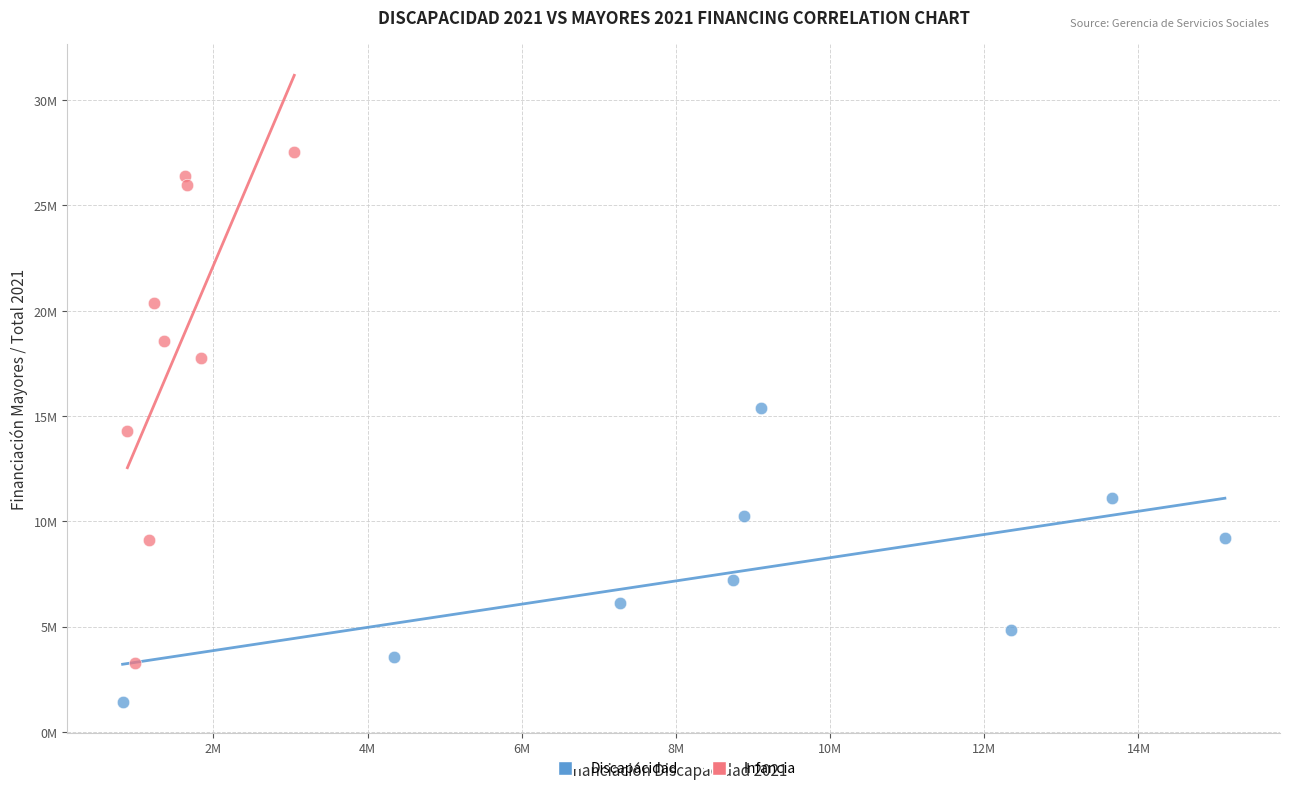

Which series has the largest Y range (max minus min)?

Infancia